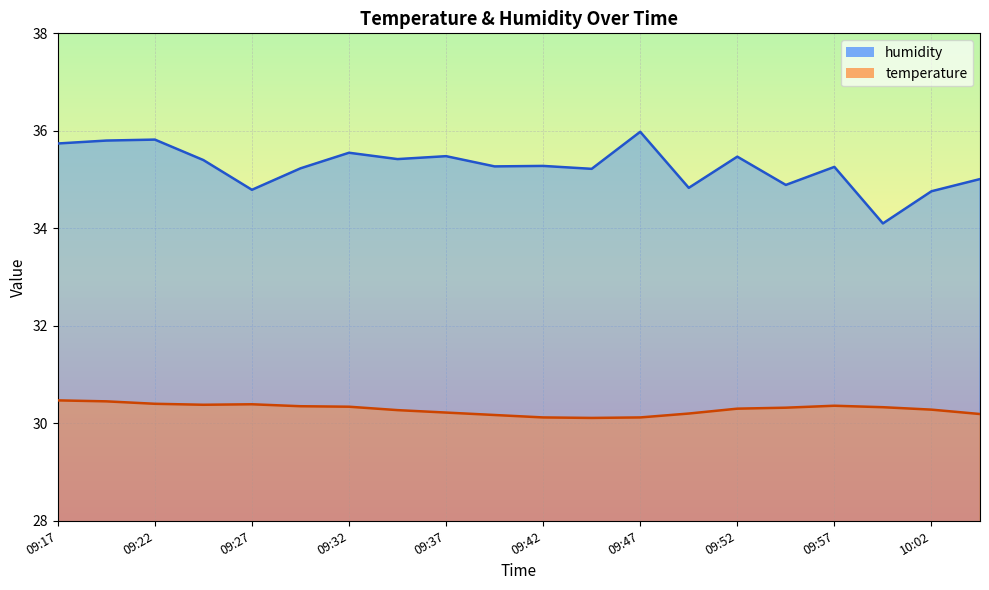

What is the total value across all series at 09:32?

65.9